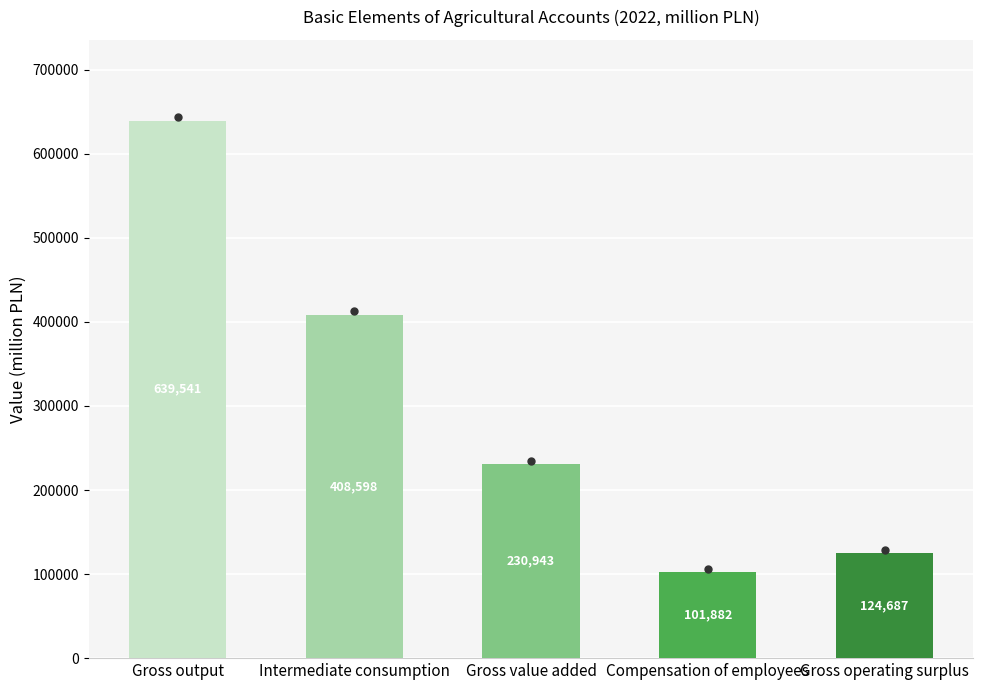

Does the chart contain stacked bars?

No